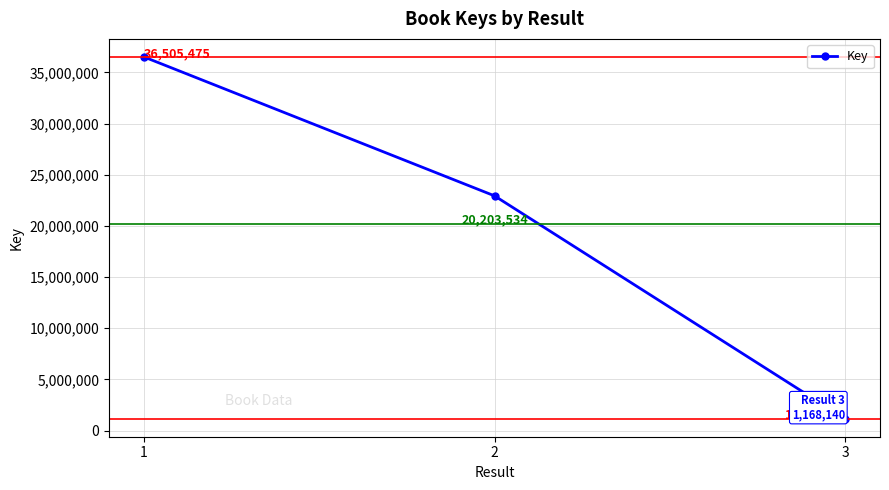

How many lines are shown in the chart?

1